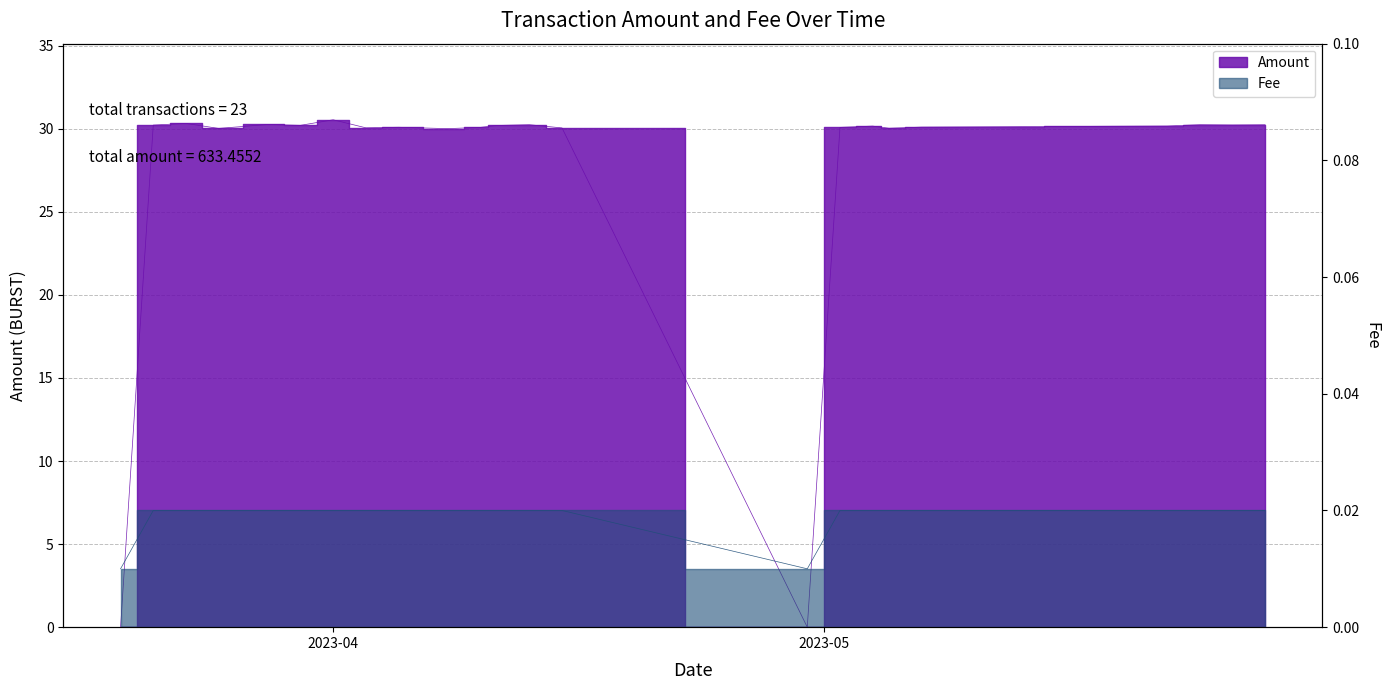

Between which two adjacent categories do Amount and Fee first intersect?

2023-03-19 and 2023-03-21